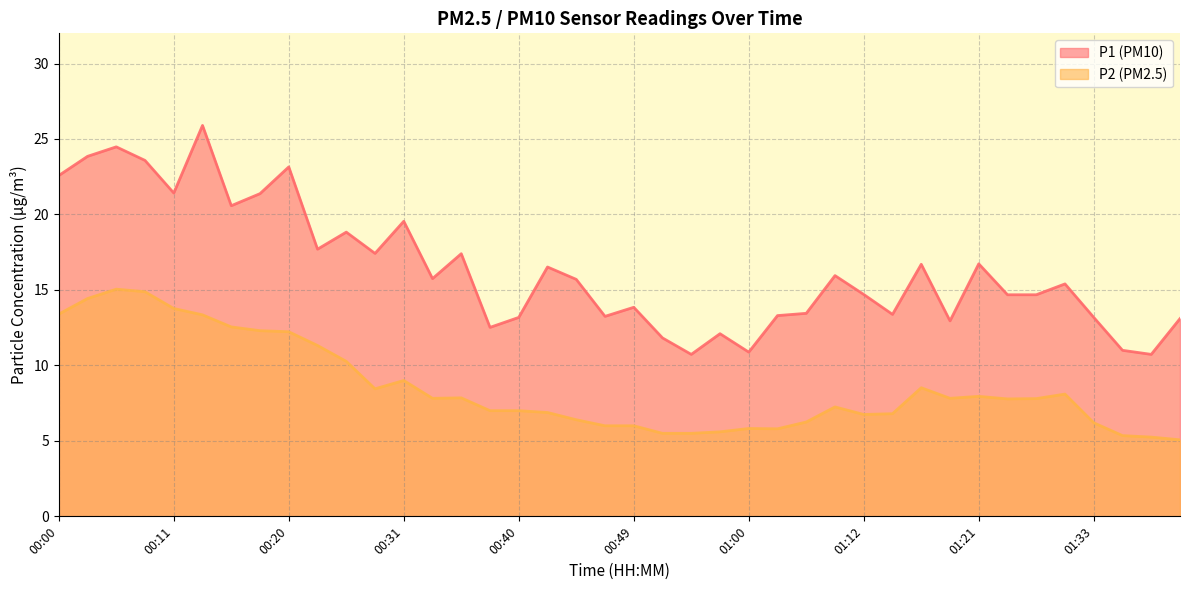

True or false: P2 and P1 intersect in this chart.

False